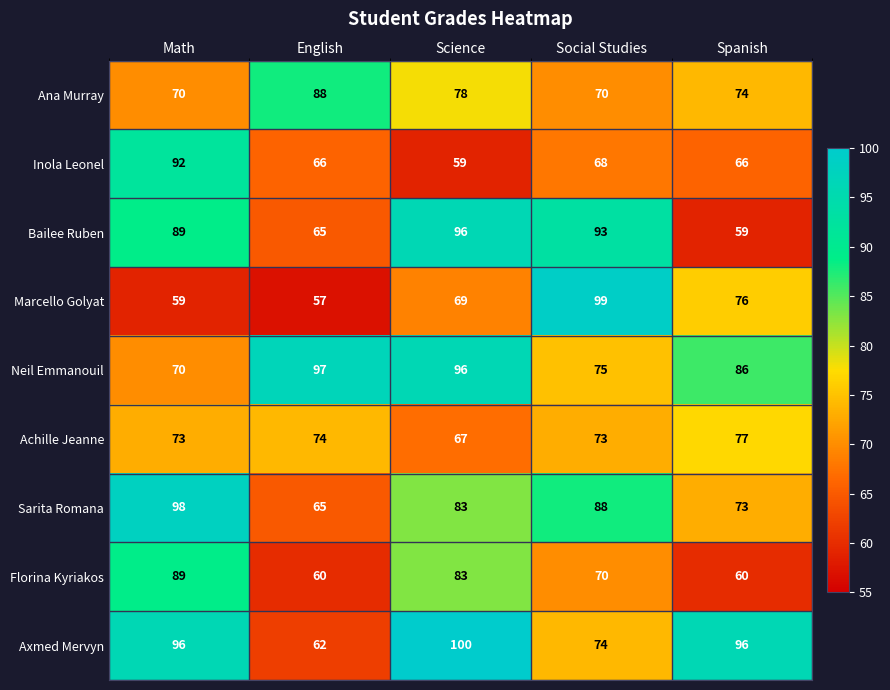

Which series has the widest spread of values?

Marcello Golyat